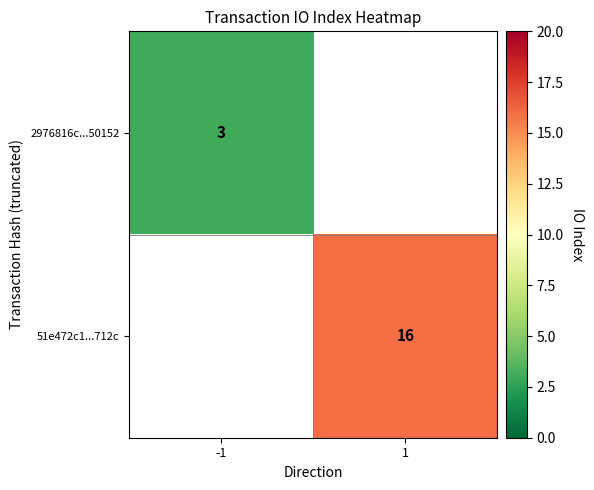

What is the smallest value displayed?

3.0